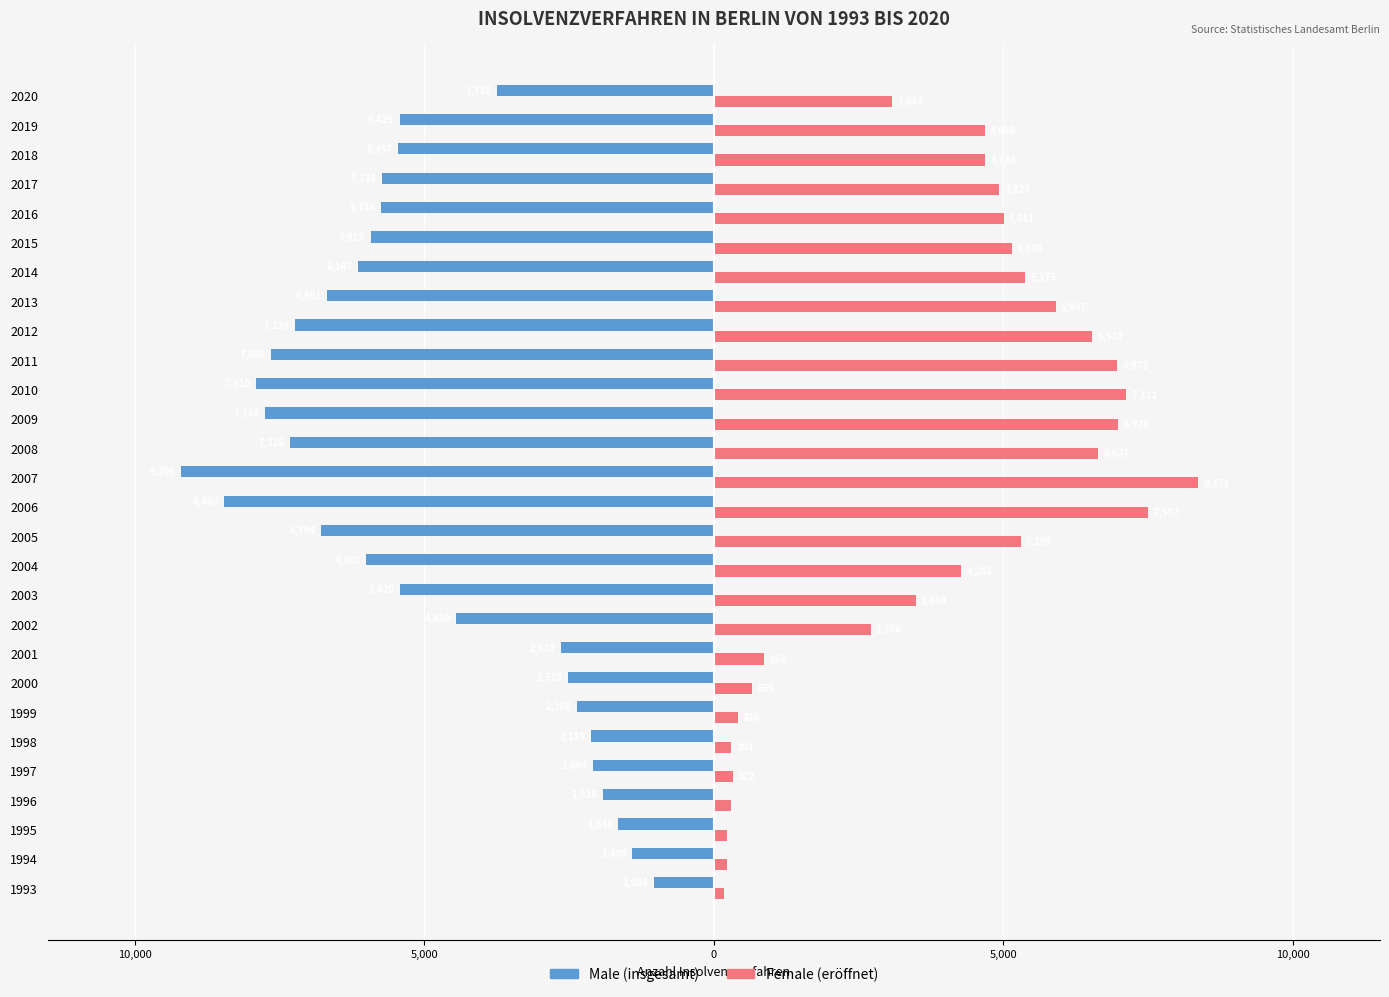

What is the value of the Male bar at the 12th from the left?

-6001